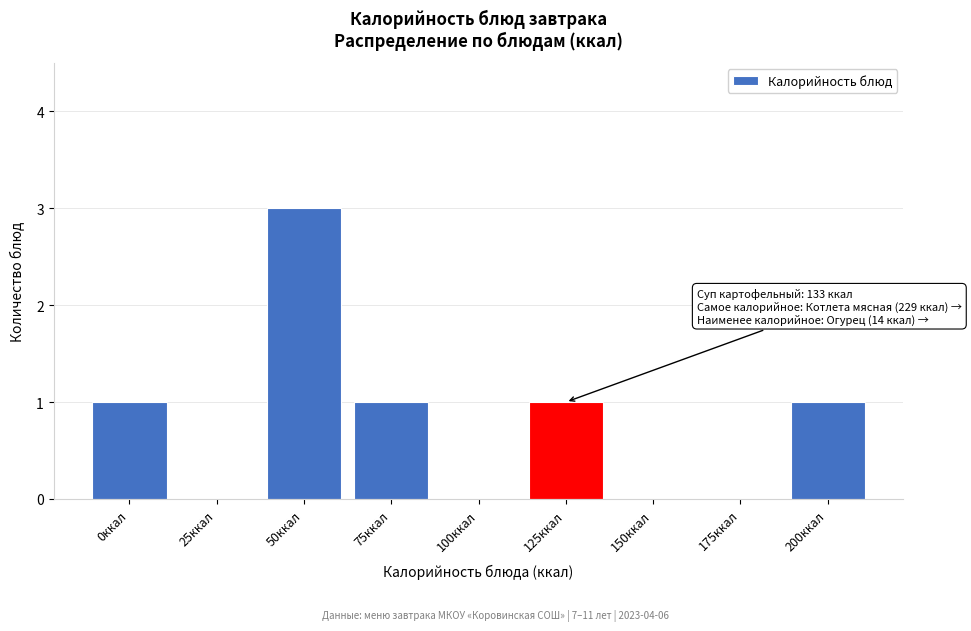

Reading left to right, what are all the values shown in this chart?

0ккал=1	25ккал=0	50ккал=3	75ккал=1	100ккал=0	125ккал=1	150ккал=0	175ккал=0	200ккал=1